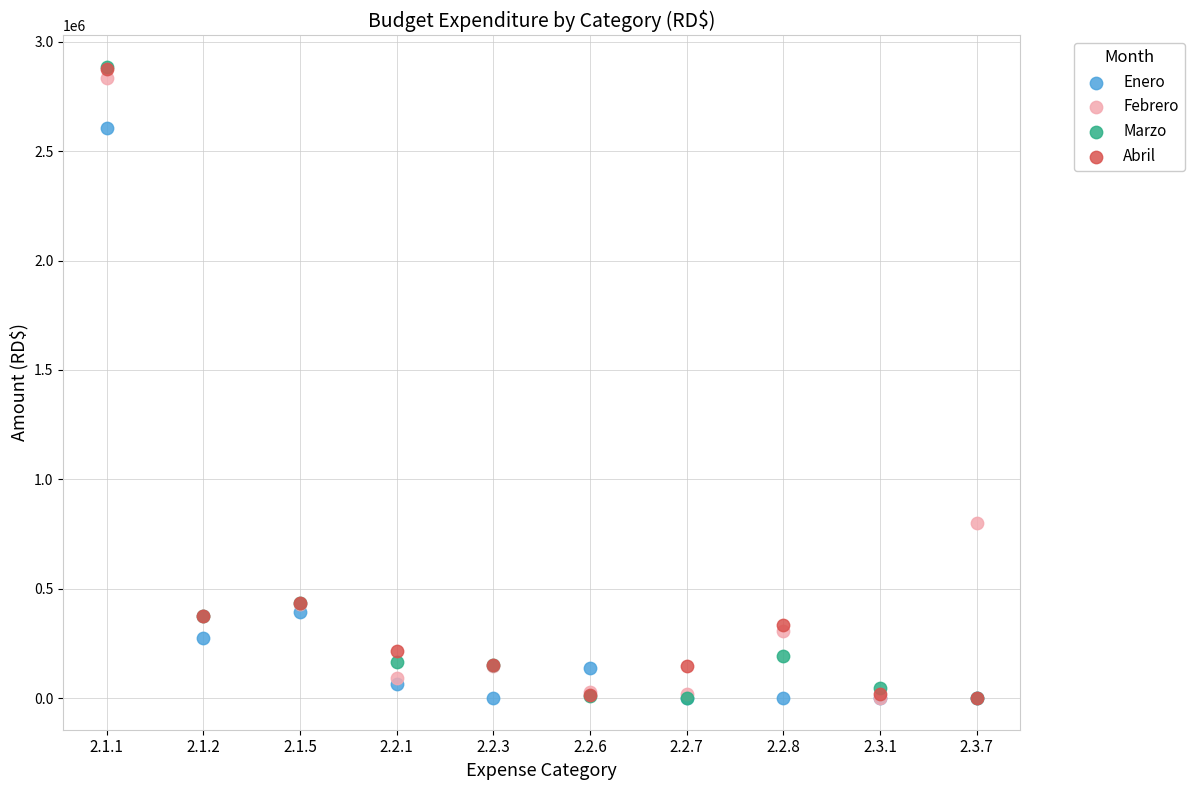

What are all the series names shown in the legend?

Enero, Febrero, Marzo, Abril